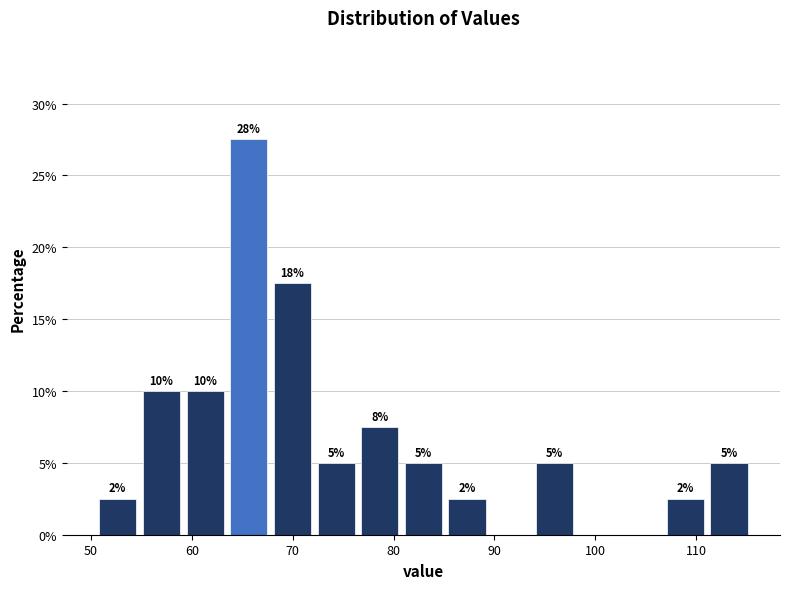

Which range on the x-axis has the tallest bar?

63 to 68